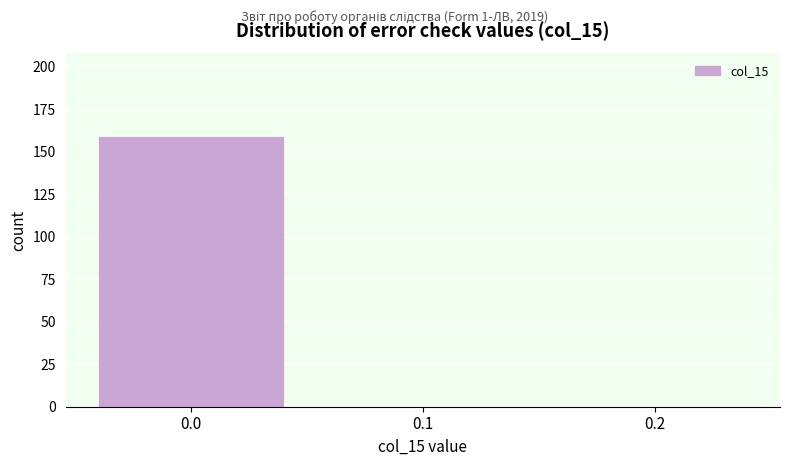

Reading left to right, list all the values displayed in this chart.

0.0=159	0.1=0	0.2=0